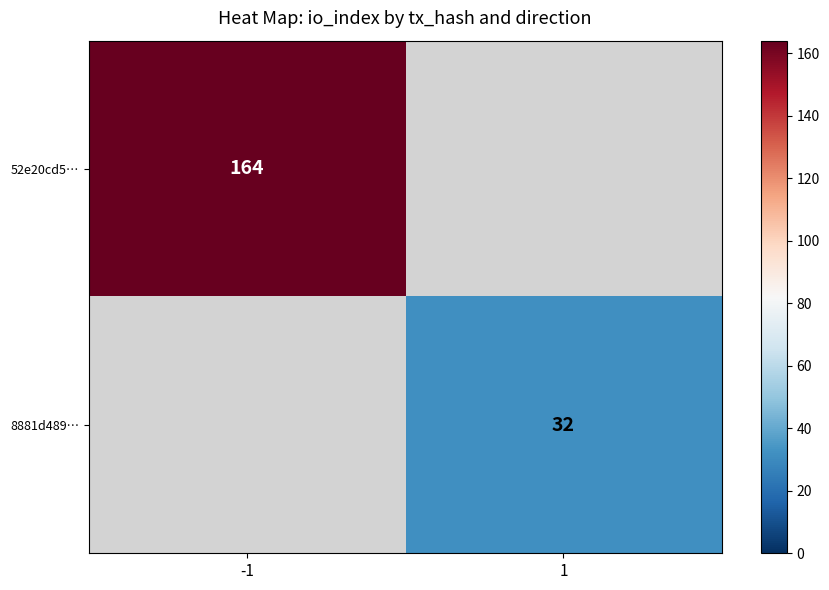

At how many categories does at least one series exceed 61?

1